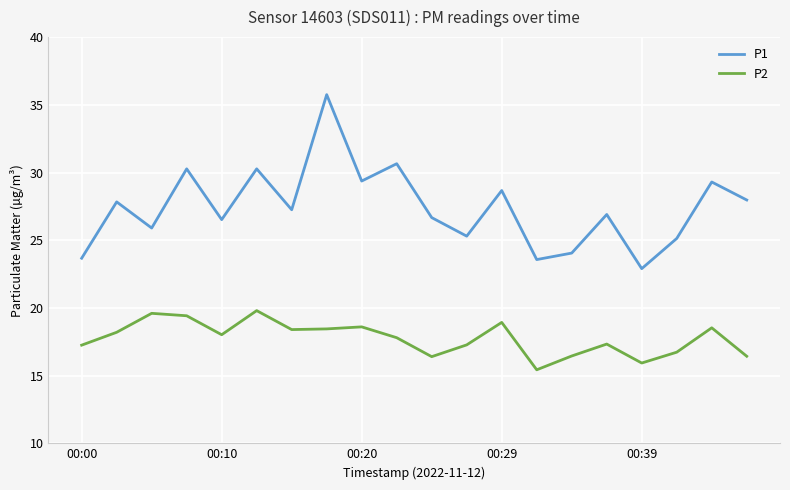

True or false: P1 and P2 intersect in this chart.

False